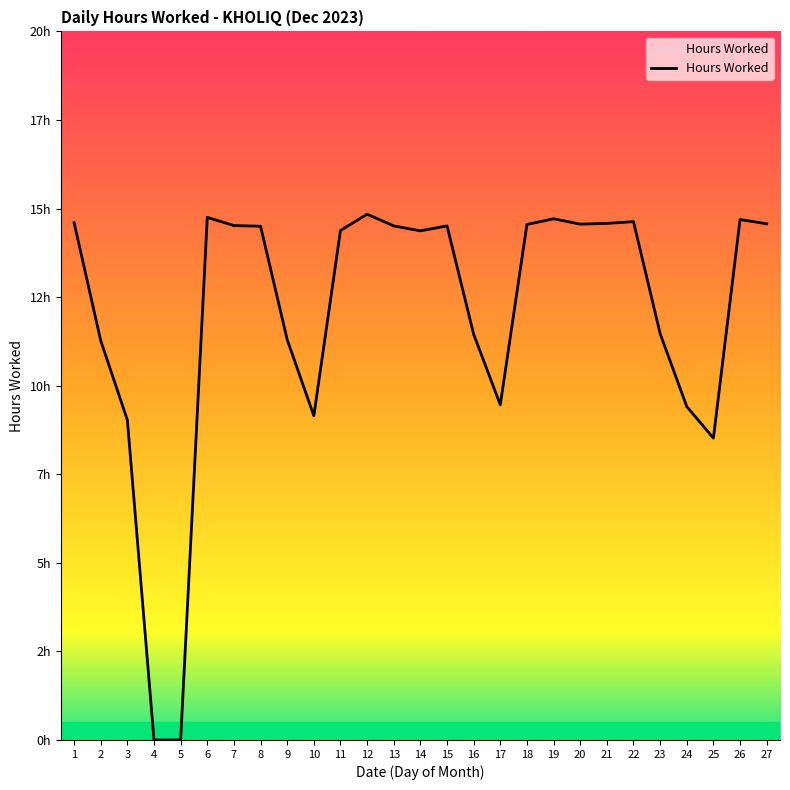

What is the average value?

12.0